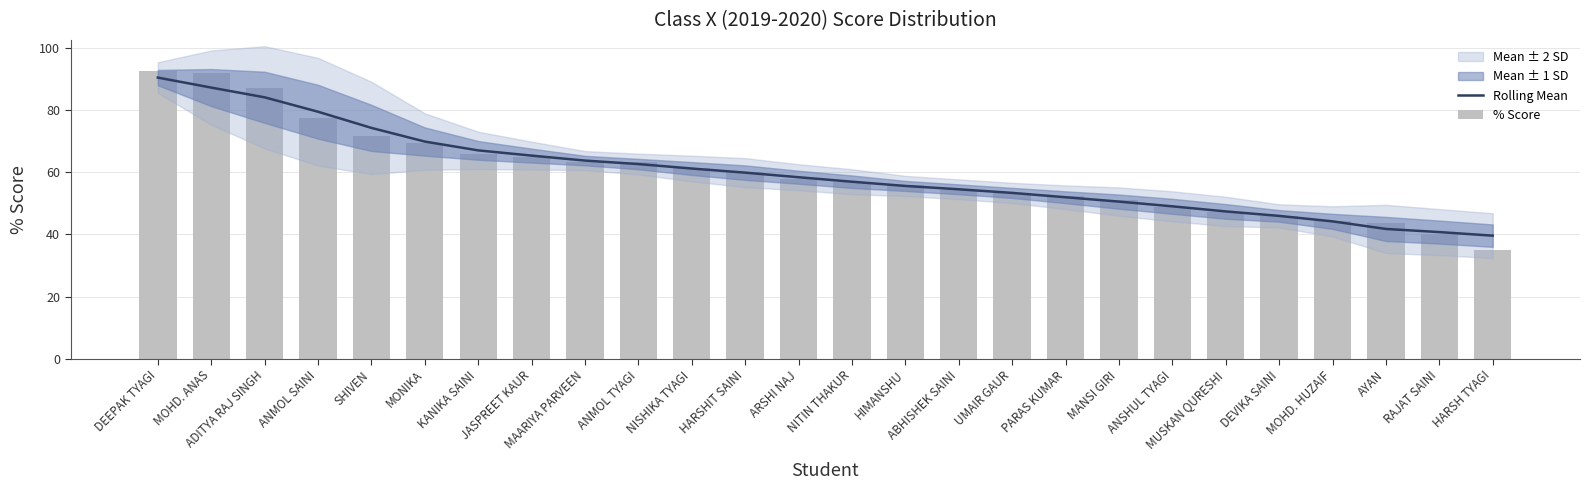

Reading left to right, what are all the values shown in this chart?

Rolling Mean: 90.5	87.2	84.1	79.5	74.3	69.9	67.0	65.4	63.8	62.6	61.2	59.9	58.4	57.0	55.6	54.5	53.4	52.0	50.6	49.0	47.4	46.0	44.2	41.8	40.8	39.6
% Score: 92.6	91.8	87.0	77.6	71.6	69.4	65.8	65.0	63.4	63.2	61.4	60.2	57.8	56.8	55.8	54.2	53.4	52.4	51.0	48.8	47.2	45.8	44.2	43.8	40.0	35.0